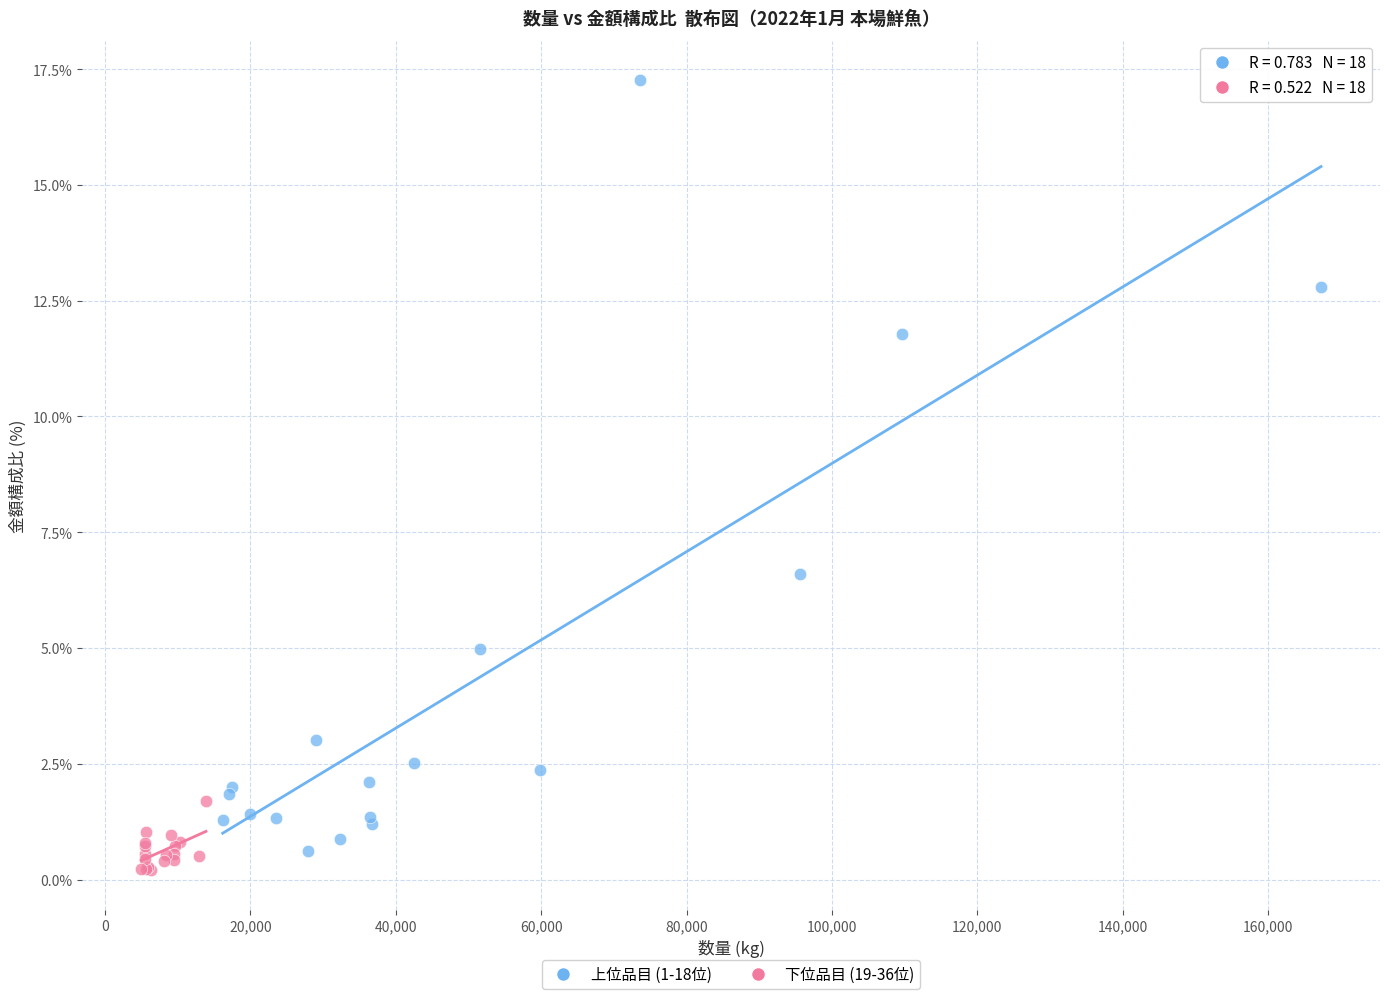

Which series reaches the maximum Y coordinate?

上位品目 (1-18位)